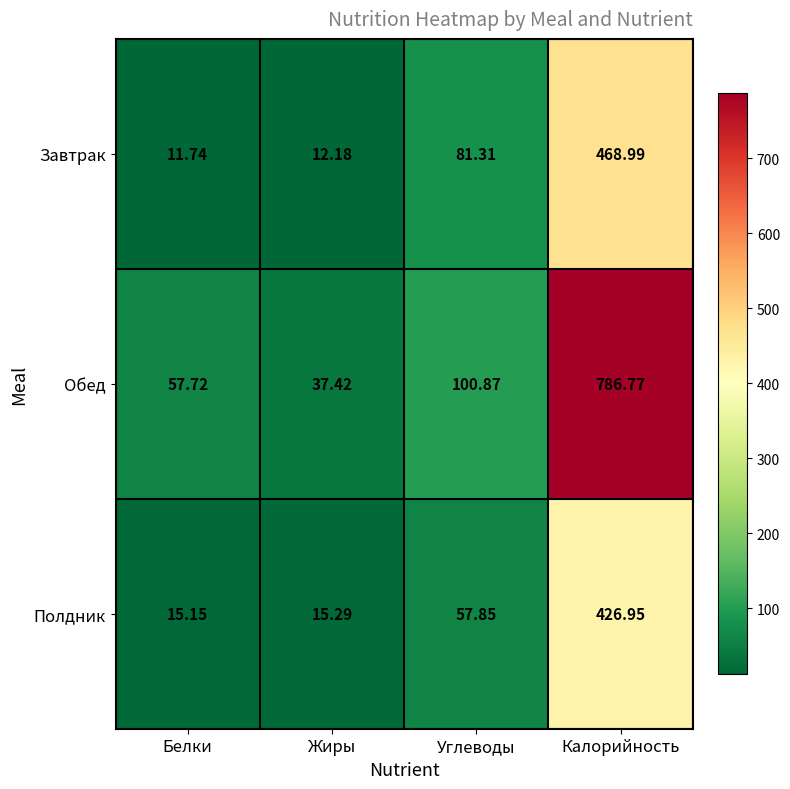

Which series has the widest spread of values?

Обед